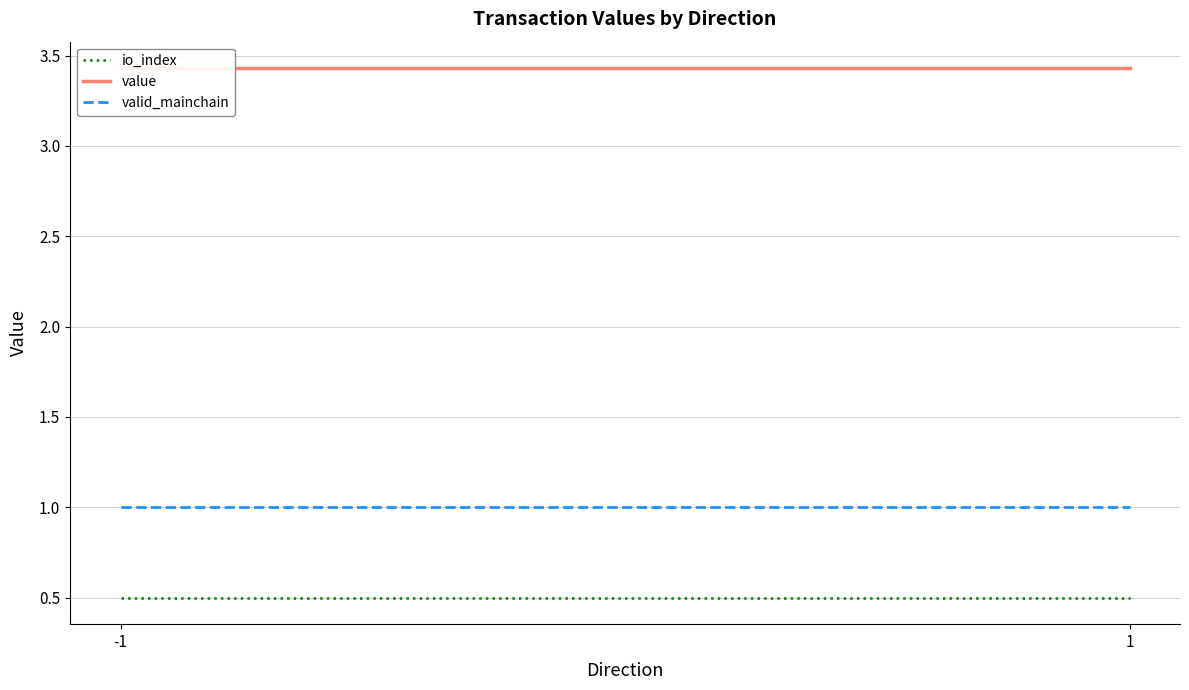

Reading right to left, what are all the values shown in this chart?

io_index: 1=0.5	-1=0.5
value: 1=3.4	-1=3.4
valid_mainchain: 1=1.0	-1=1.0